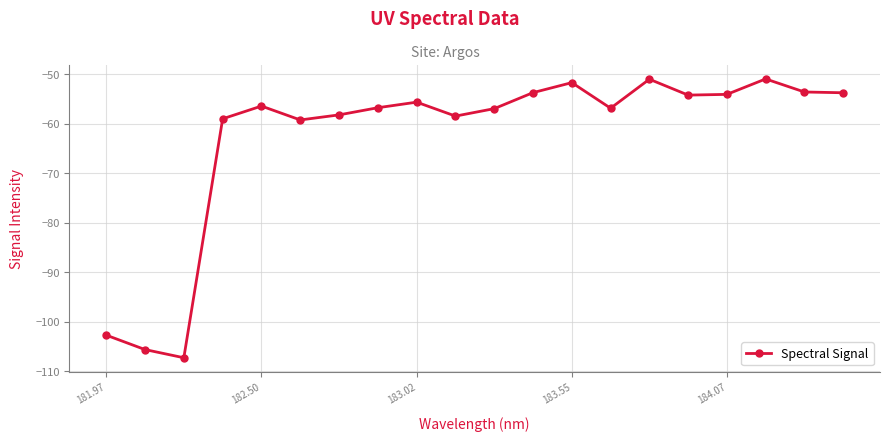

What is the greatest value displayed?

-50.9